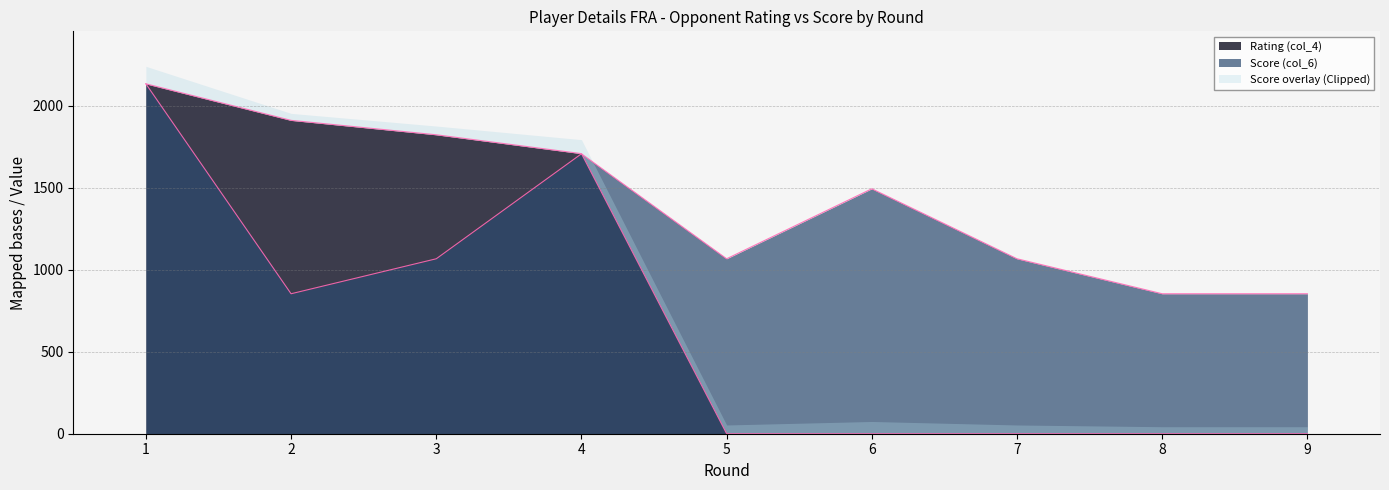

Which category has the highest value across all series?

1